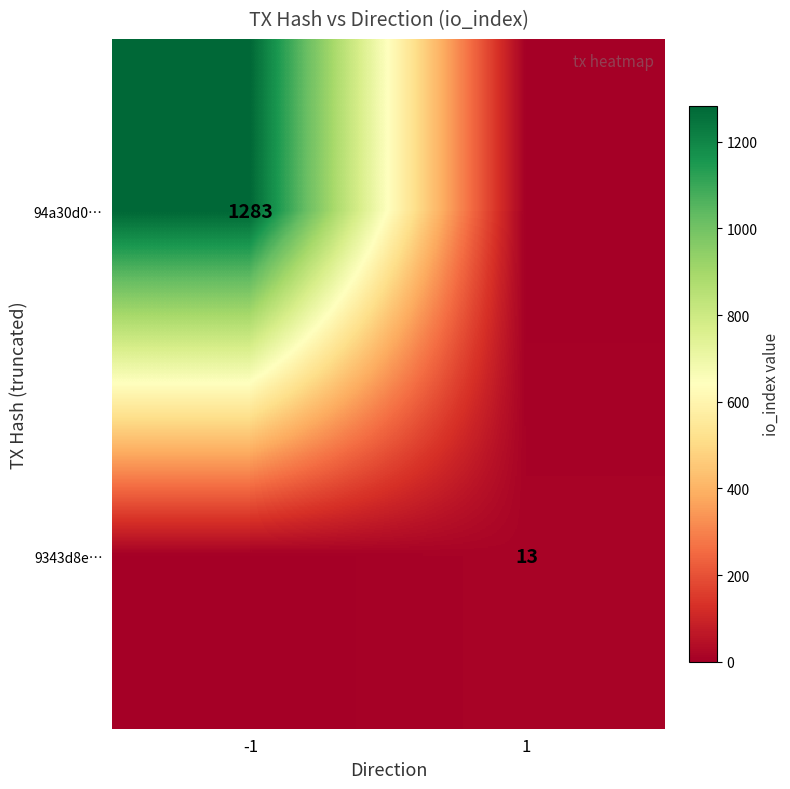

Is it true that 94a30d0… equals 1779 at -1?

False